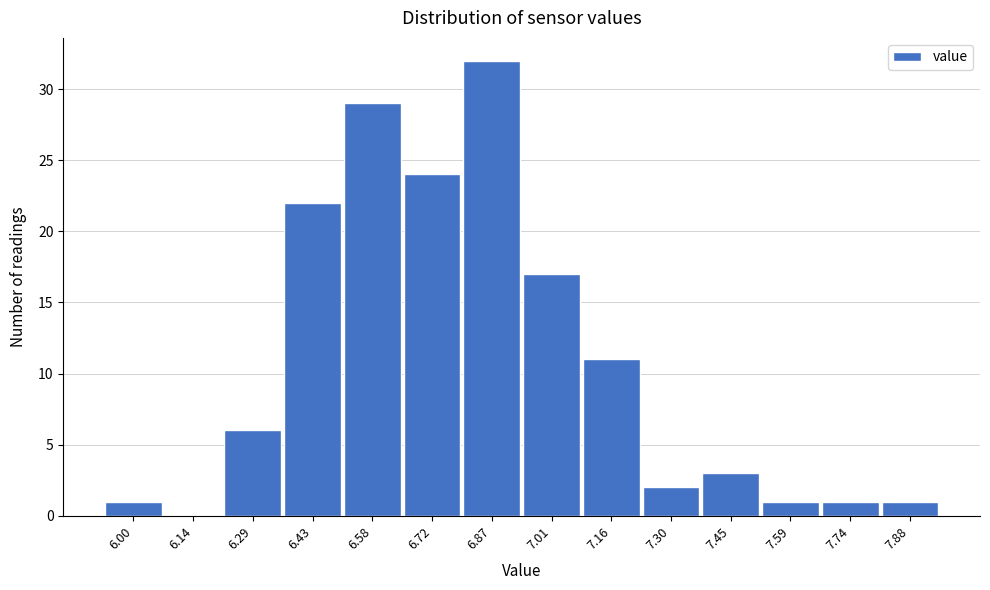

Reading right to left, extract all data points from this chart.

7.88=1	7.74=1	7.59=1	7.45=3	7.30=2	7.16=11	7.01=17	6.87=32	6.72=24	6.58=29	6.43=22	6.29=6	6.14=0	6.00=1